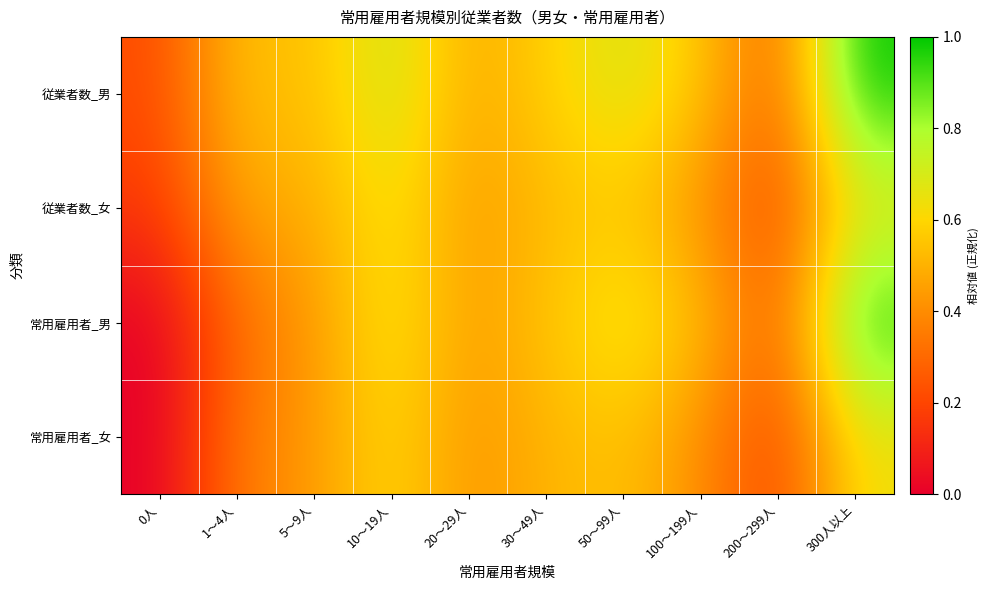

Which category has the lowest value across all series?

0人